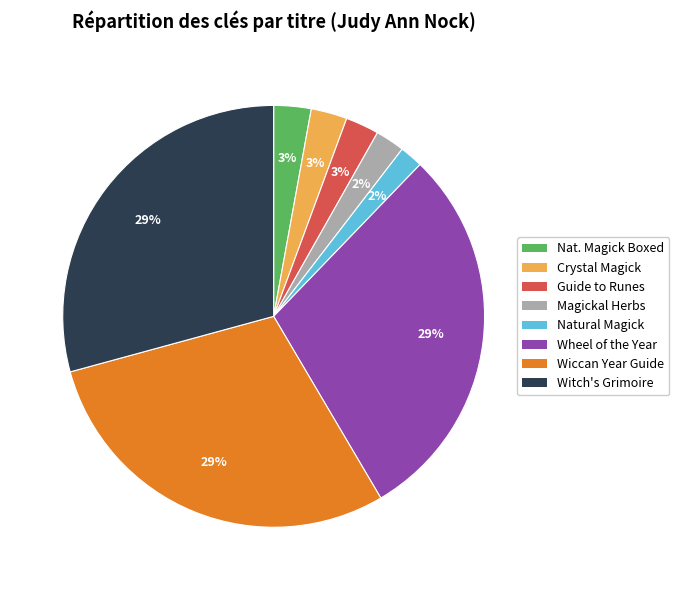

Is there any slice that represents more than half of the pie?

No